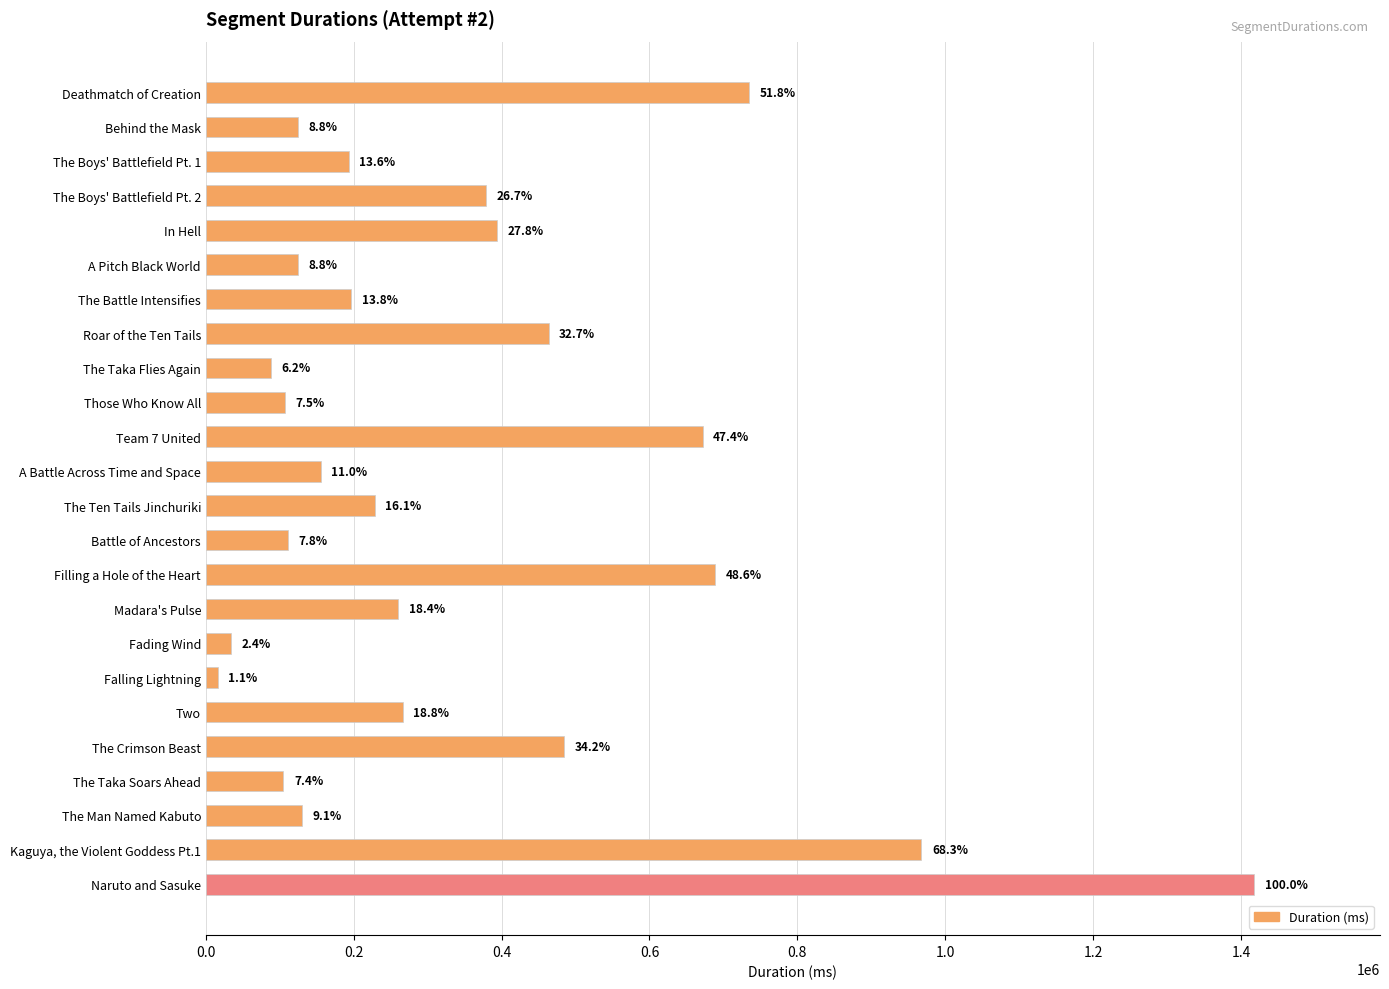

Does the chart contain any negative values?

No